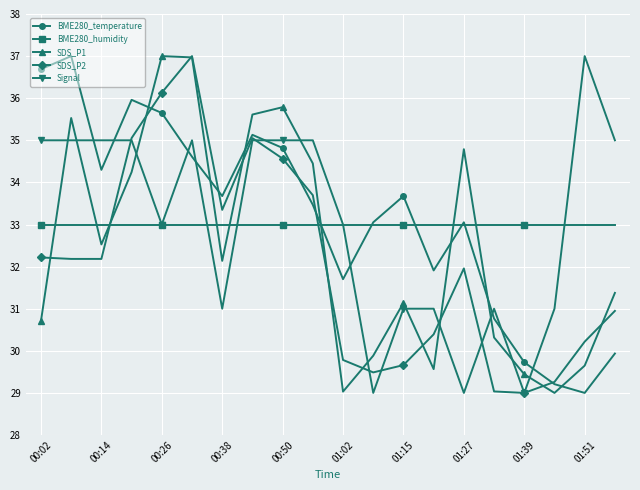

What is the difference between the maximum and minimum values in the SDS_P1 series?

8.0